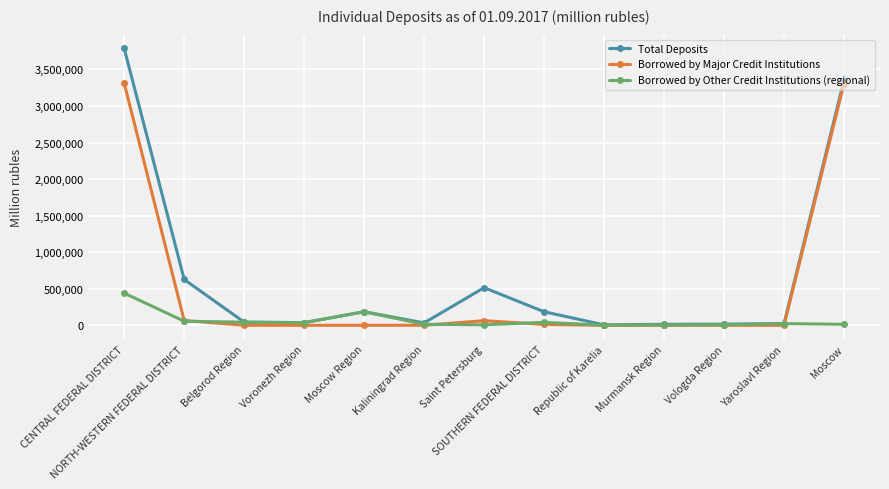

At which category is the sum across all series the highest?

CENTRAL FEDERAL DISTRICT